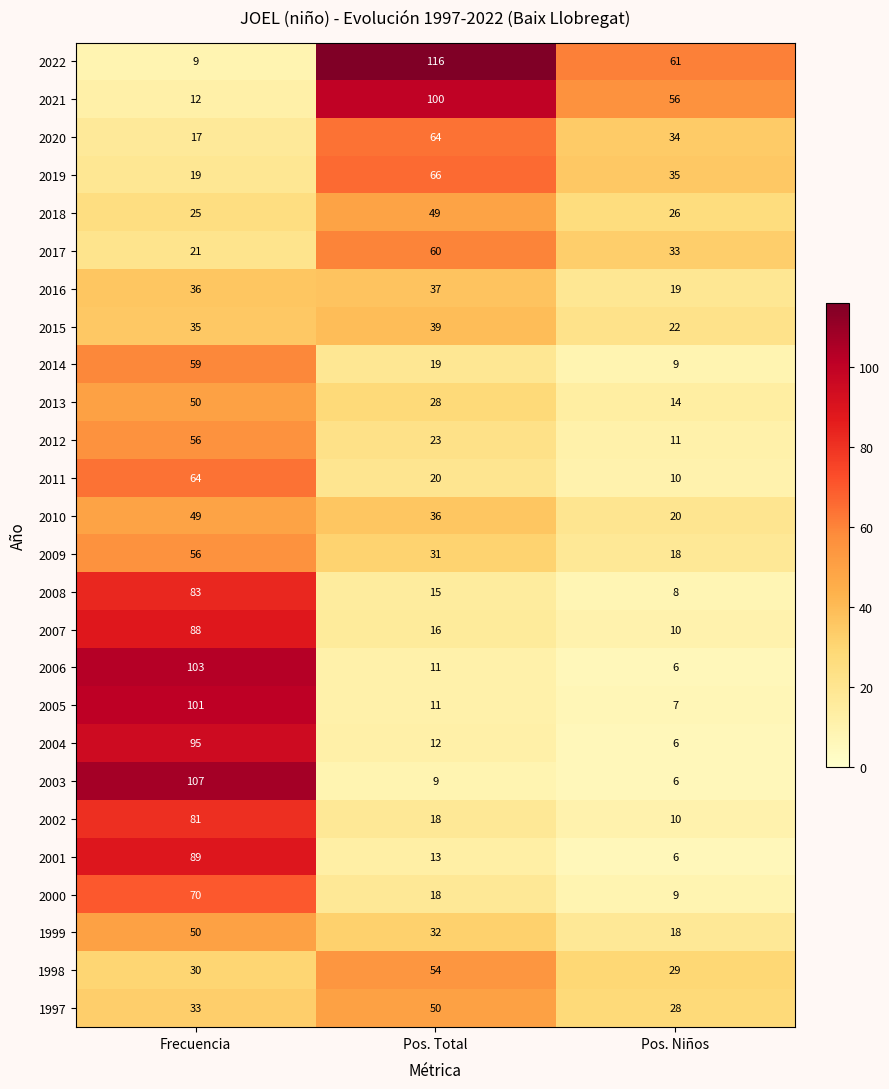

Is it true that 2015 equals 39 at Pos. Total?

True